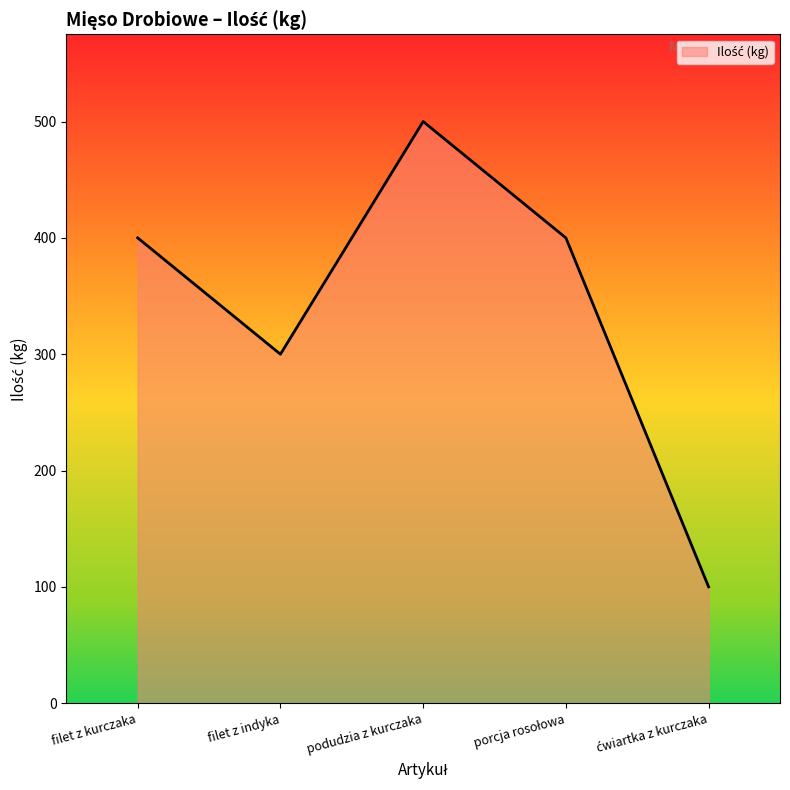

Where is the first local minimum?

filet z indyka